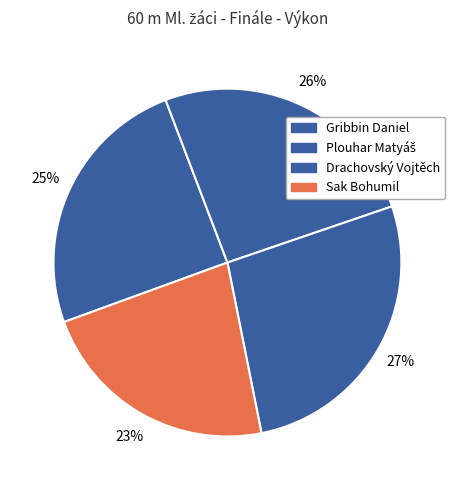

Is there any slice that represents more than half of the pie?

No